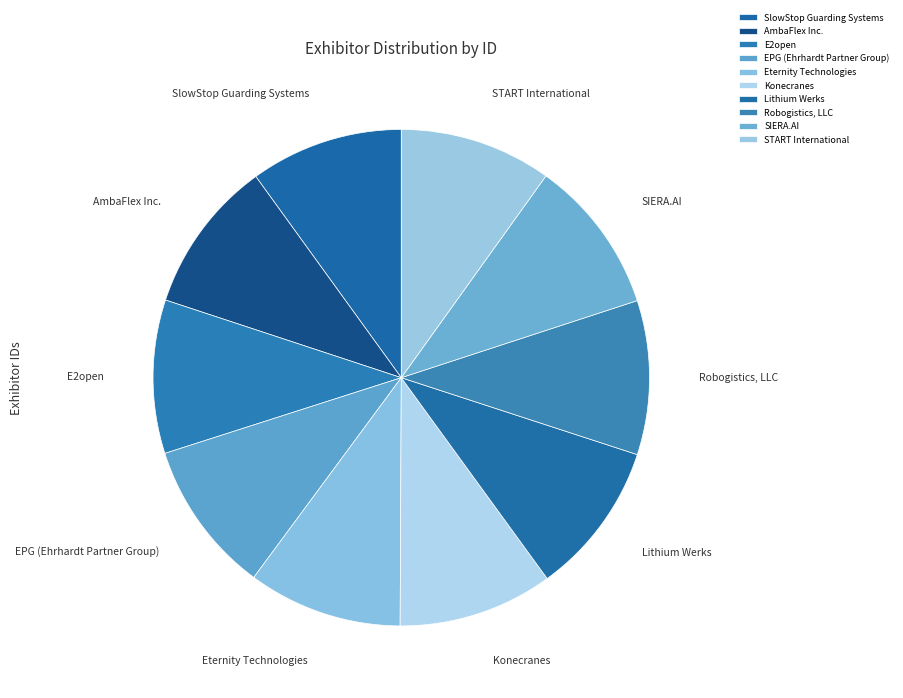

Does any single category account for the majority?

No